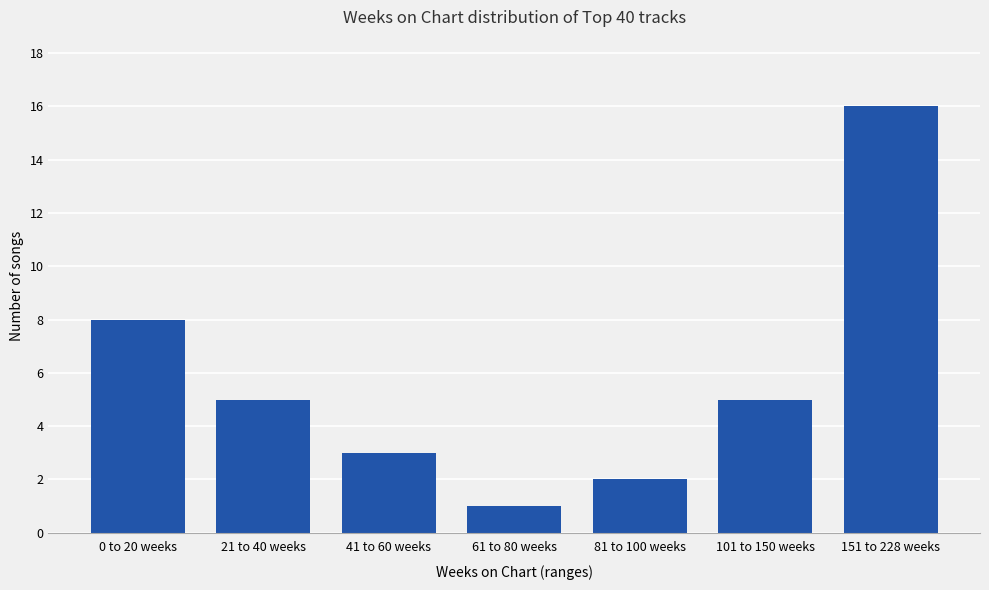

The chart shows a value of 0 at 61 to 80 weeks. True or false?

False